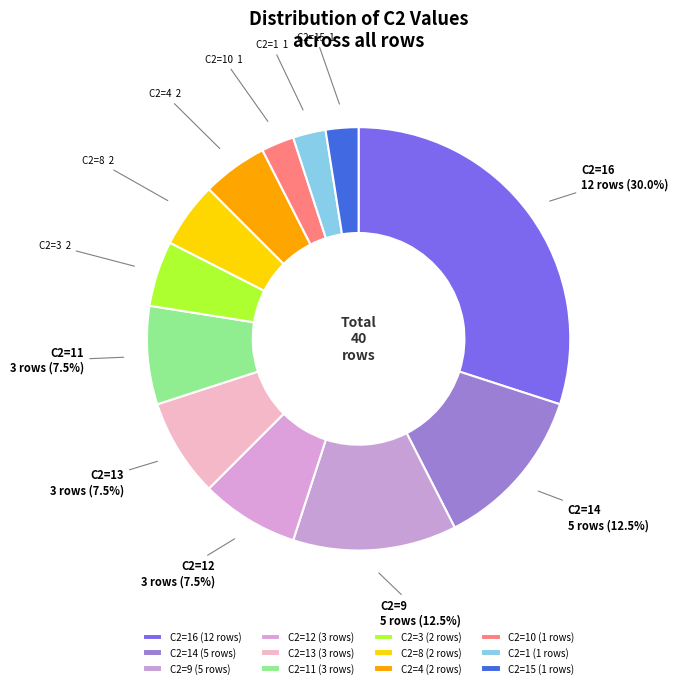

Does any single category account for the majority?

No